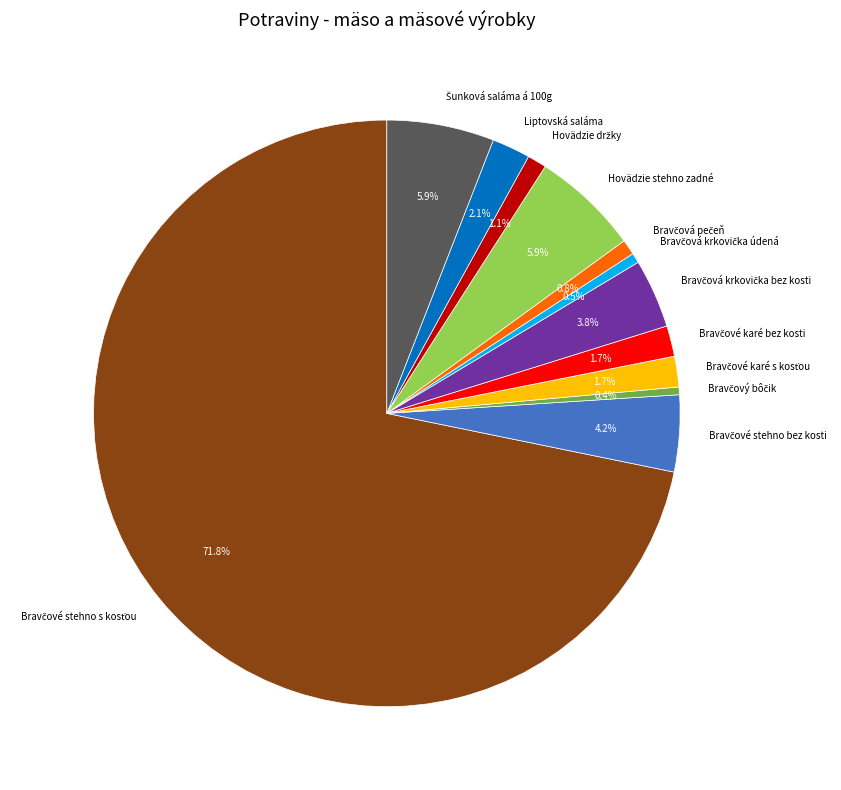

Is there any slice that represents more than half of the pie?

Yes